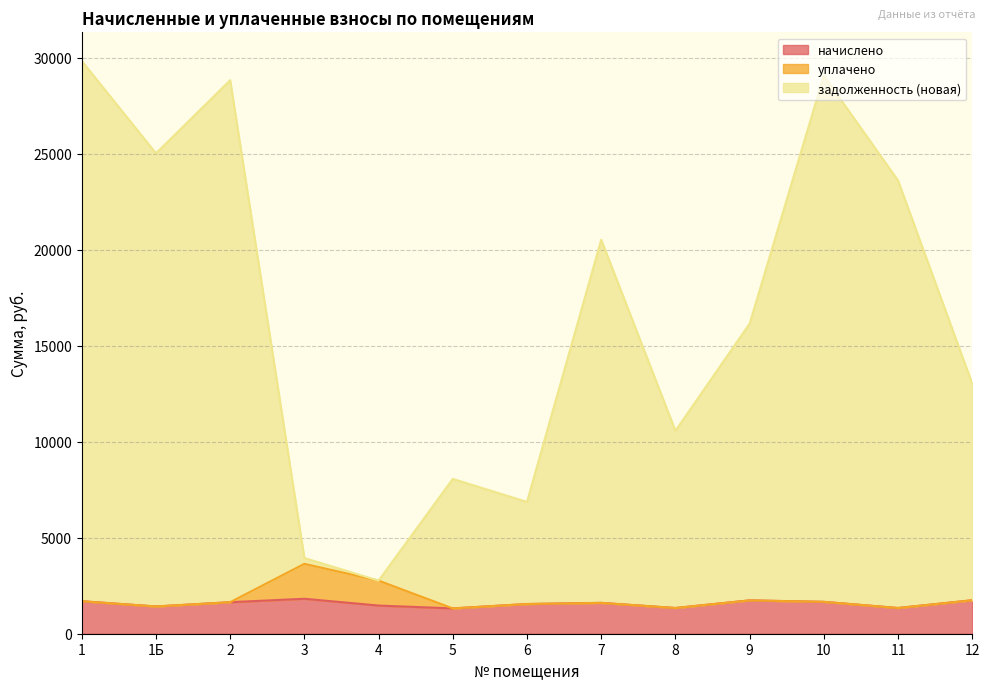

Between 3 and 5, which is larger?

3